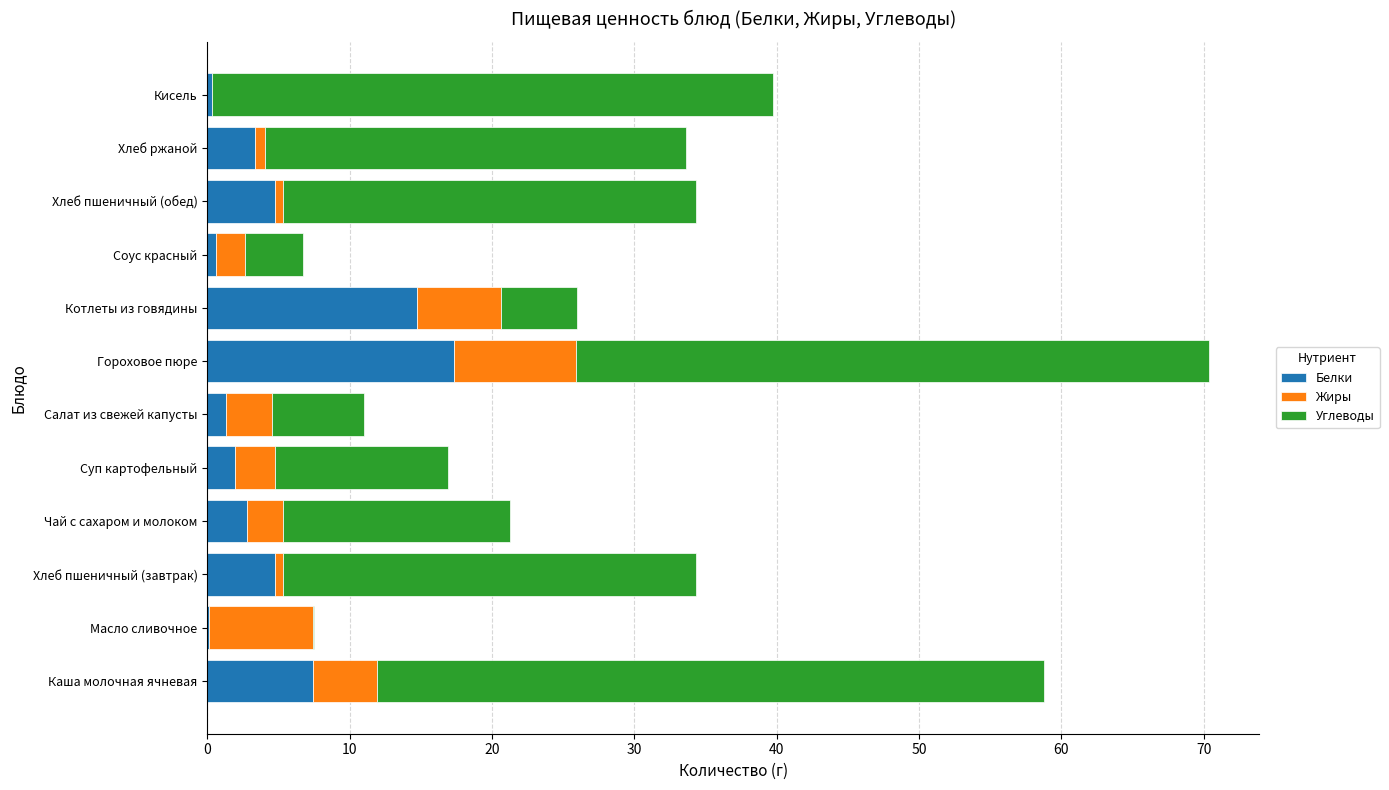

What is the sum of all Белки values?

59.3